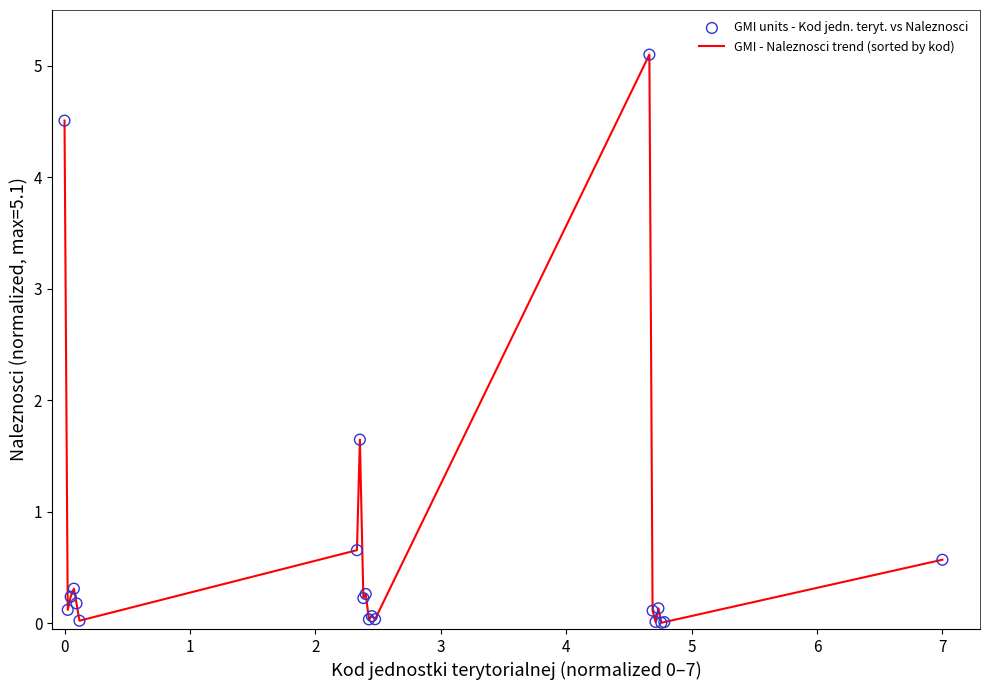

What is the maximum value shown in the chart?

5.1